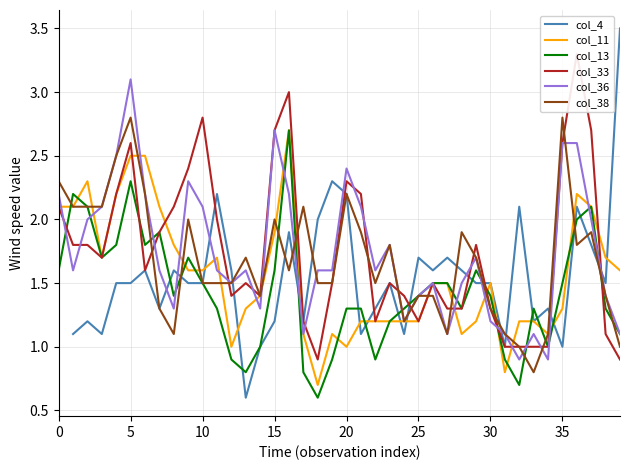

The col_11 series shows 1.6 at 5. True or false?

False